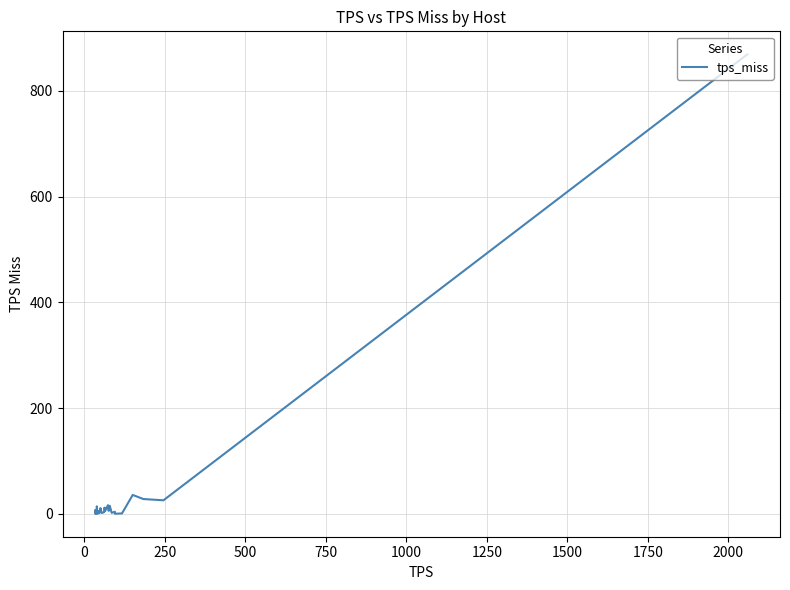

What is the greatest value displayed?

869.1